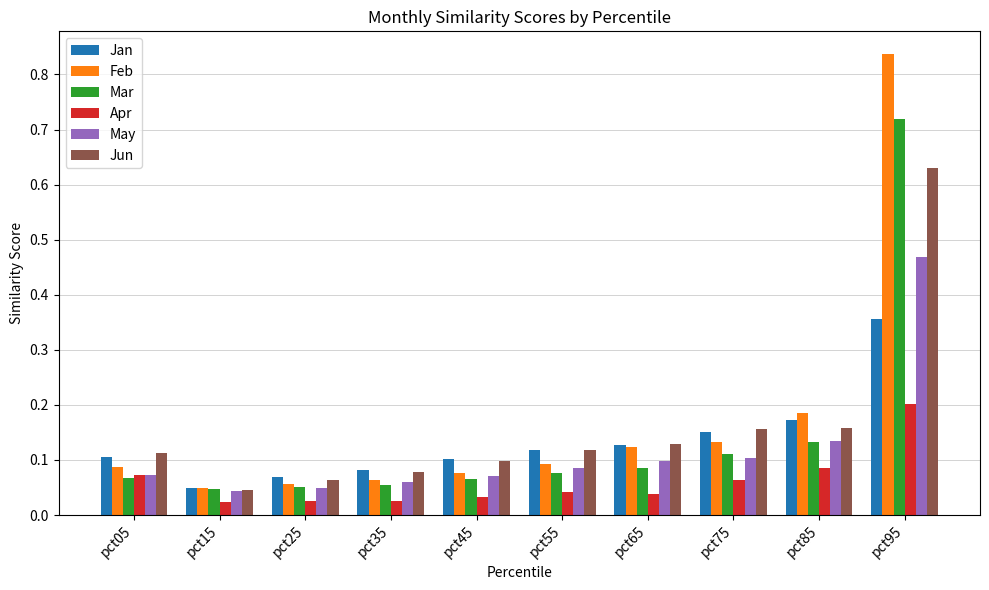

What are all the series names shown in the legend?

Jan, Feb, Mar, Apr, May, Jun